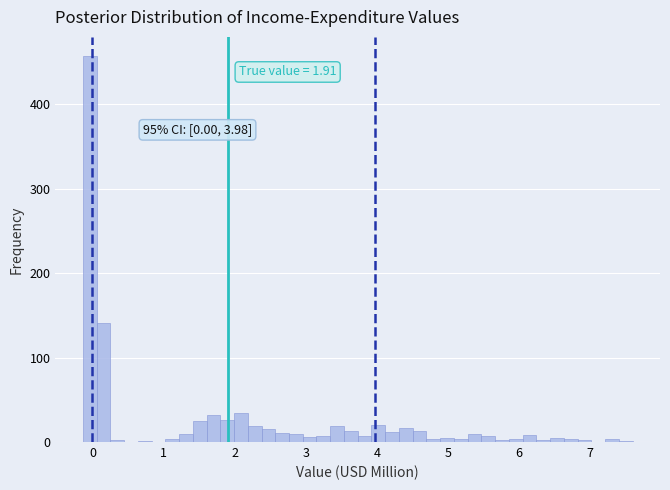

Read against the x-axis, roughly where is the centre of the tallest bar?

0.0